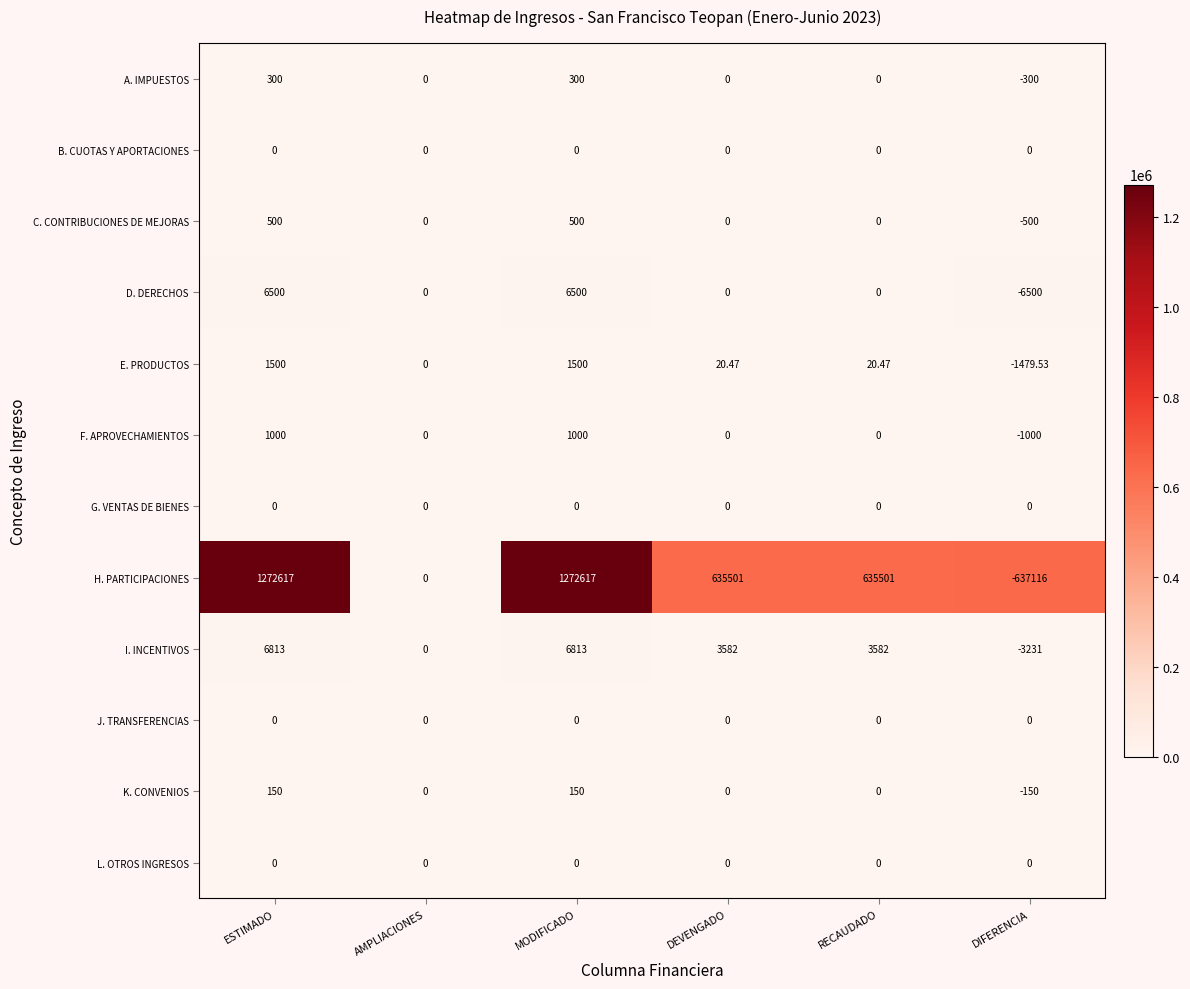

At which label is I. INCENTIVOS closest to 1791?

AMPLIACIONES